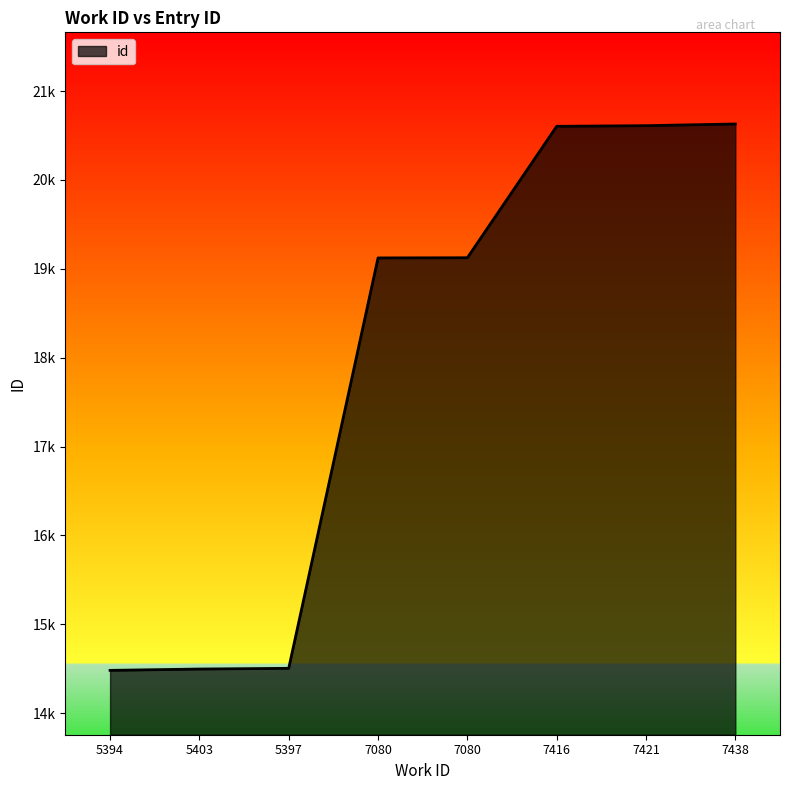

The chart shows a value of 7719 at 5403. True or false?

False